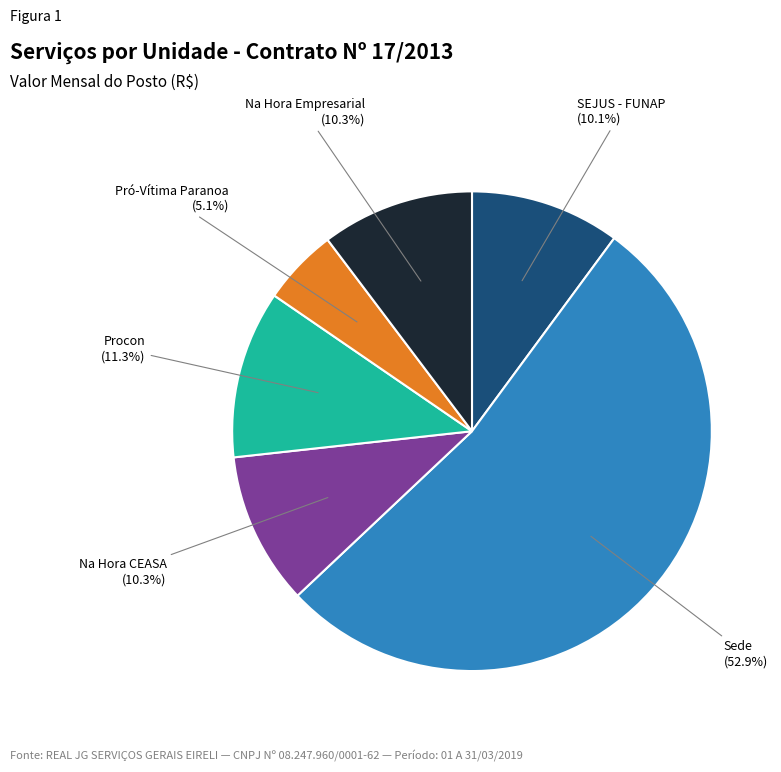

Which category has the smallest portion of the pie?

Pró-Vítima Paranoa